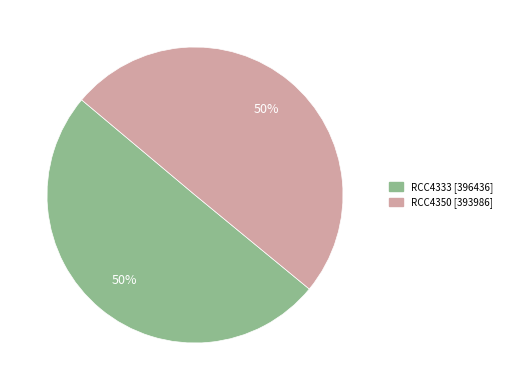

The RCC4350 slice represents 45% of the pie. True or false?

False